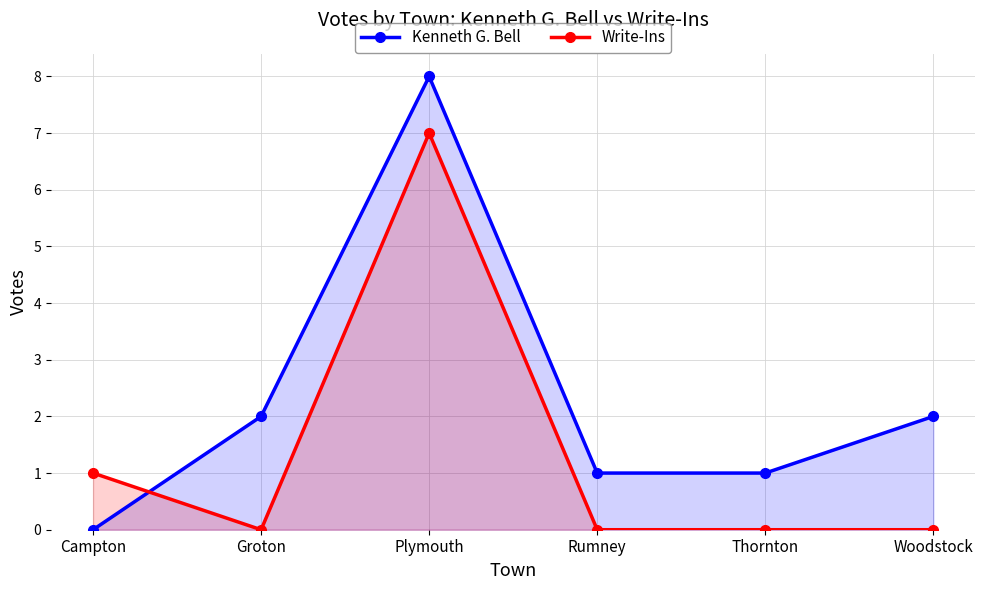

What is the difference between the highest and lowest values at Rumney?

1